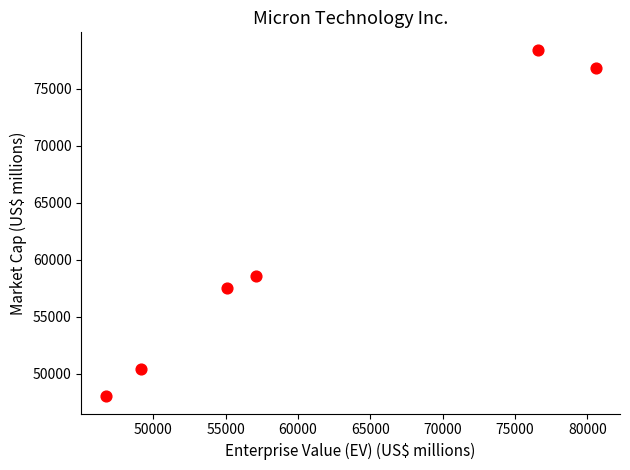

What is the range of Y values (max minus min)?

30414